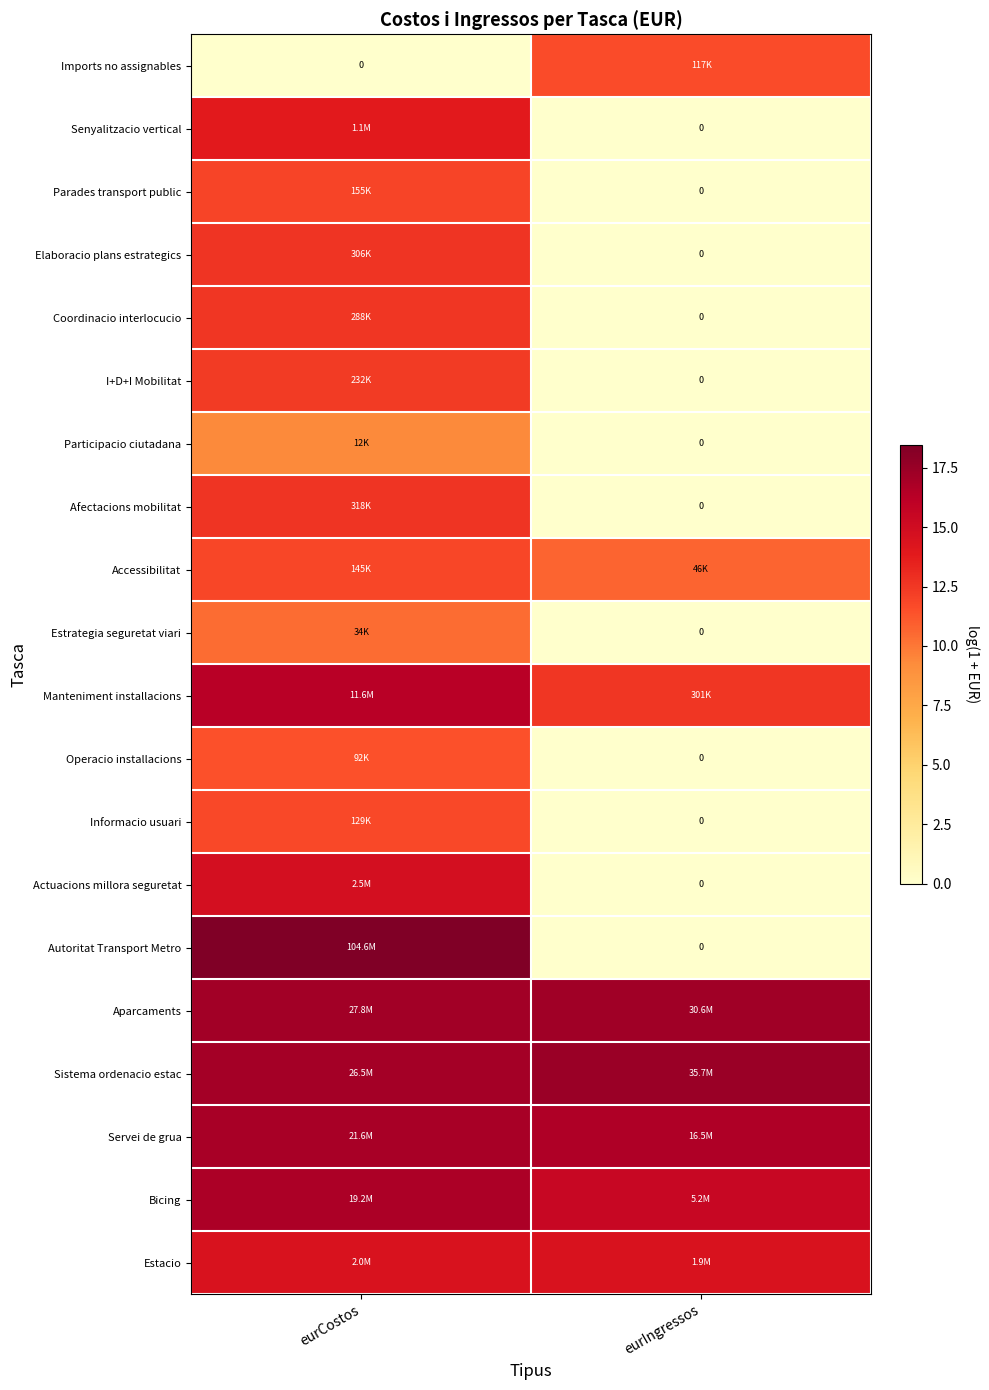

What is the difference between the Senyalitzacio vertical values at eurCostos and eurIngressos?

13.9